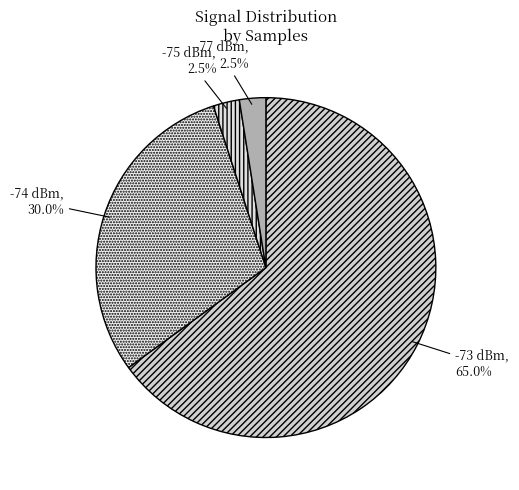

Which slice is the largest?

-73 dBm